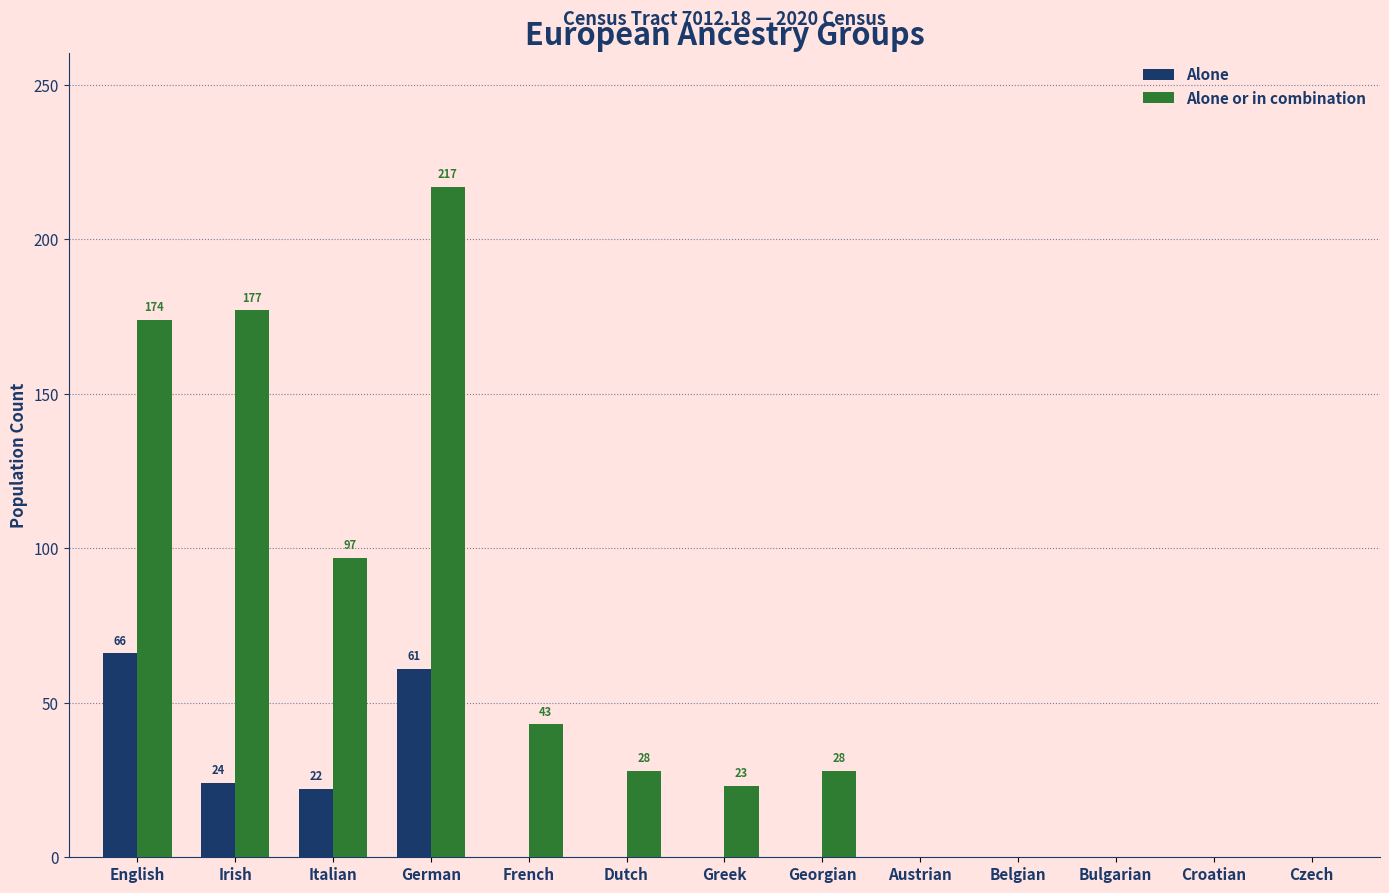

The value of Alone at Czech is -29. True or false?

False